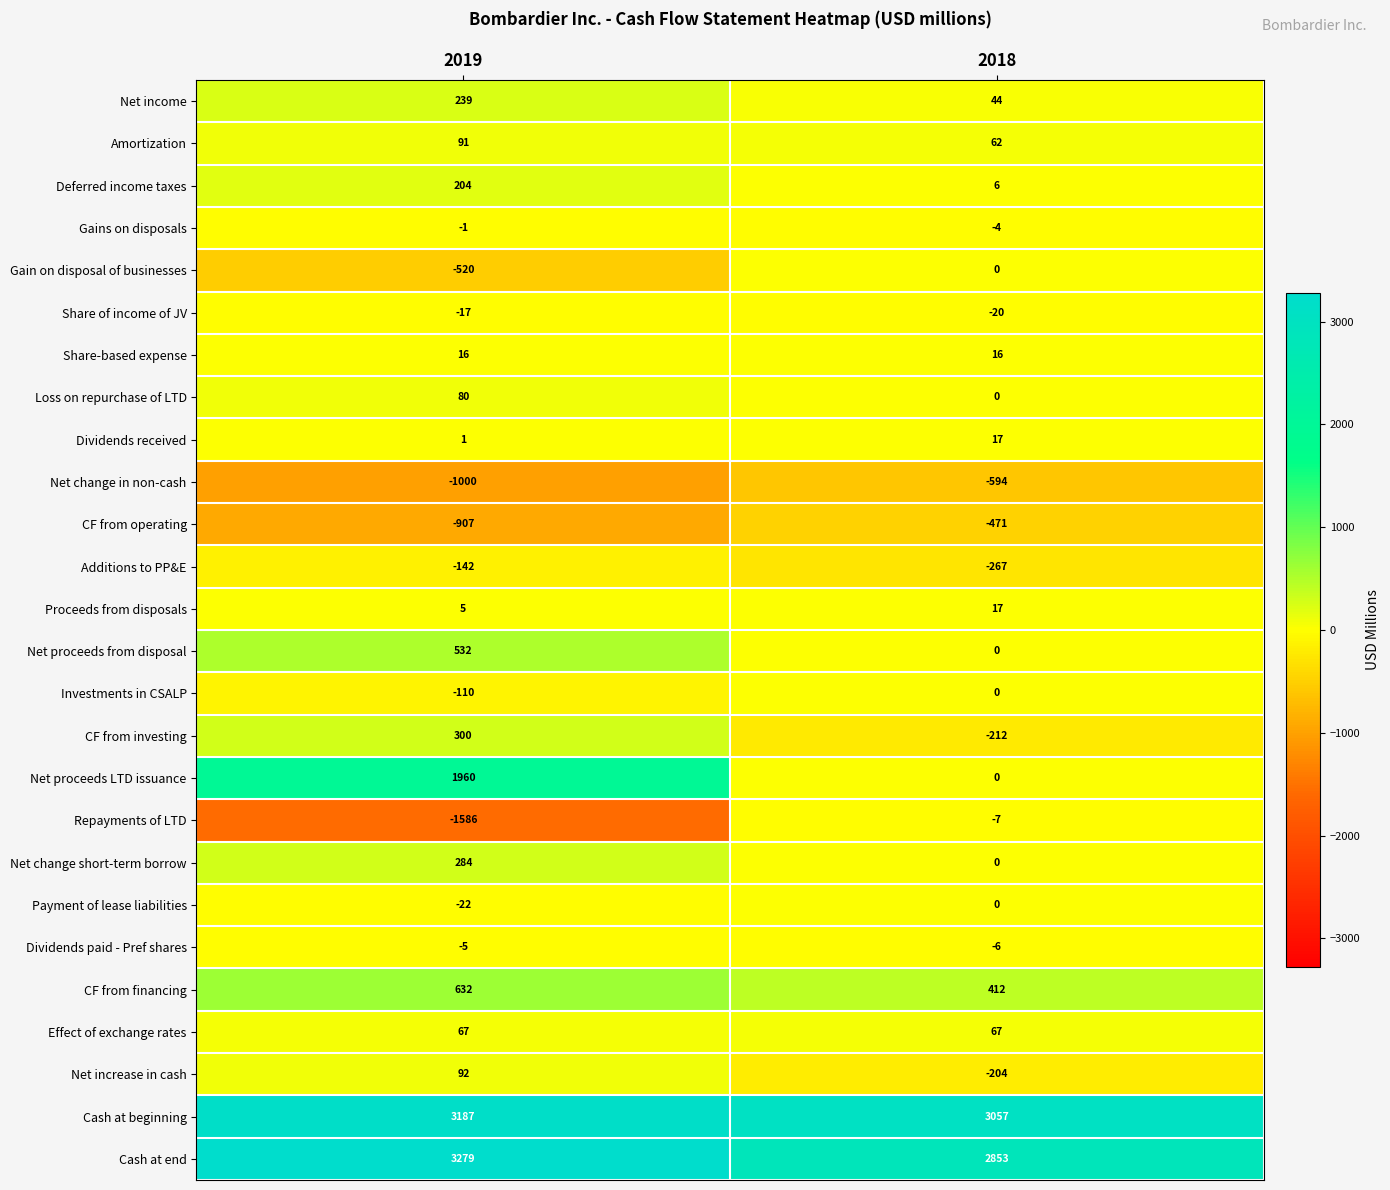

Which series has the largest range (max minus min)?

Net proceeds LTD issuance